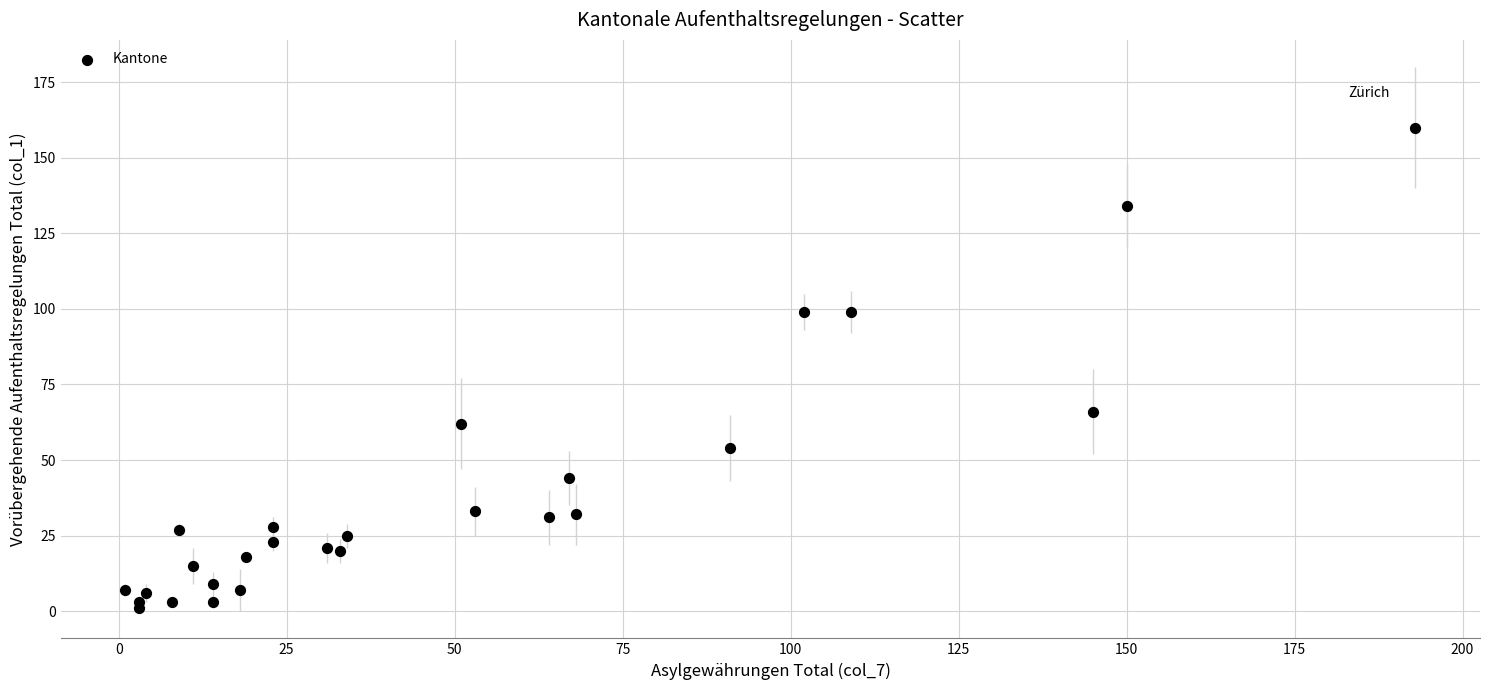

What Y value in the scatter plot is closest to 80?

66